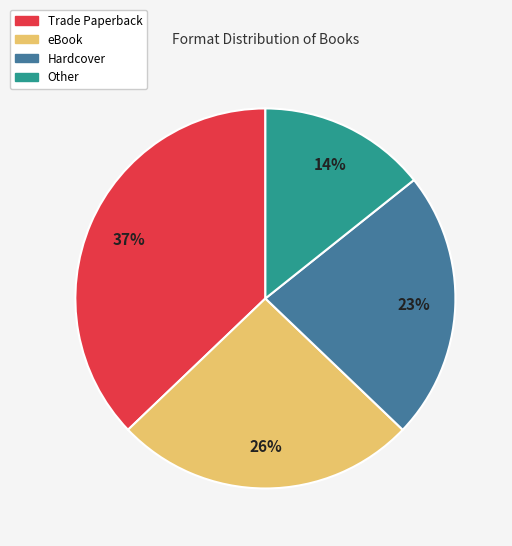

Between eBook and Trade Paperback, which is larger?

Trade Paperback